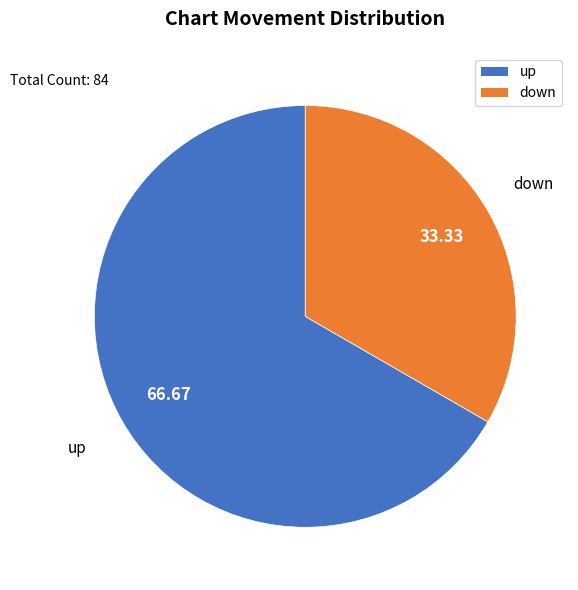

Rank the categories by value from highest to lowest.

up, down